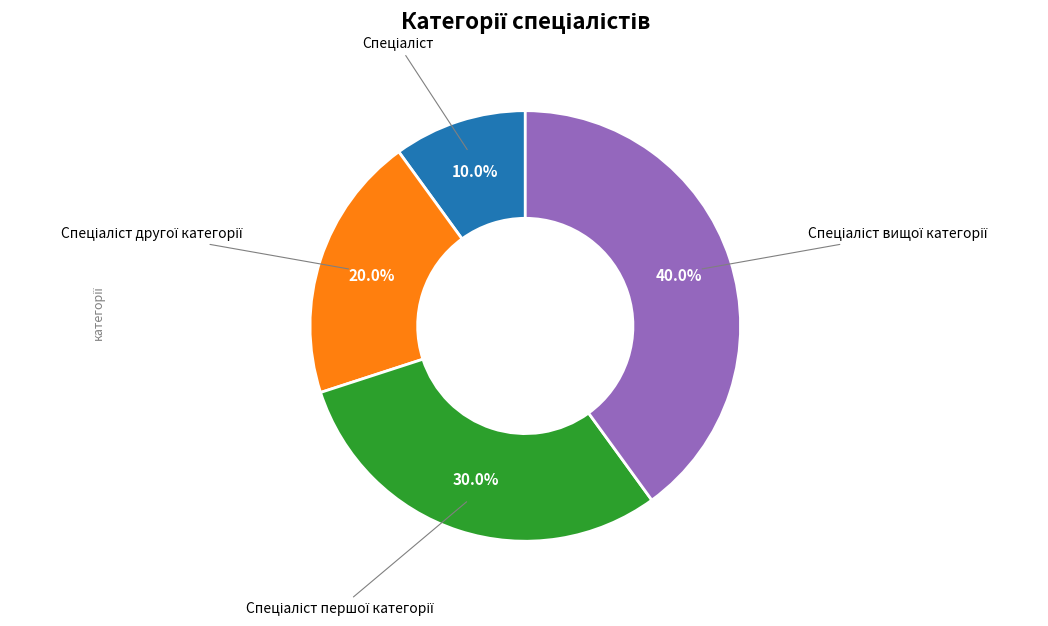

Does any single category account for the majority?

No